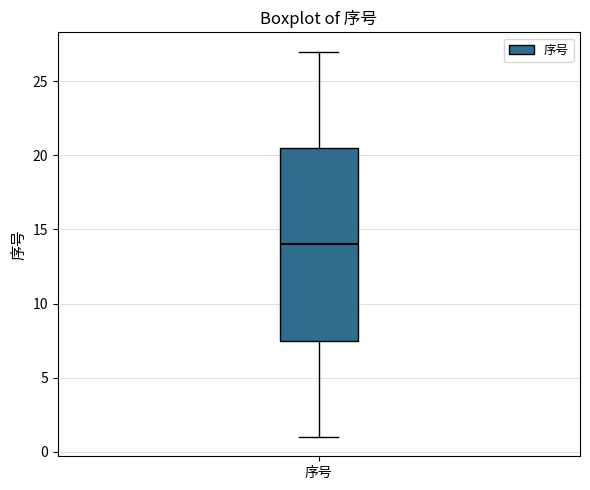

Read this box plot against the y-axis: the position of the median line, the range covered by the box, and the ends of both whiskers. The values are not printed on the chart, so give them approximately, as read against the axis.

median 14.0, box 7.5 to 20.5, whiskers 1.0 to 27.0